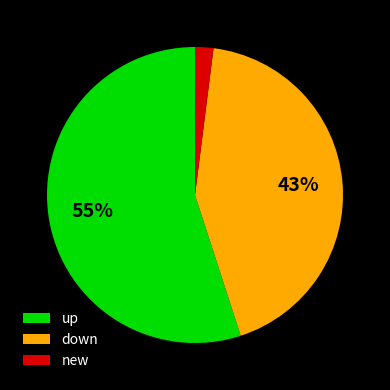

What is the majority slice?

up